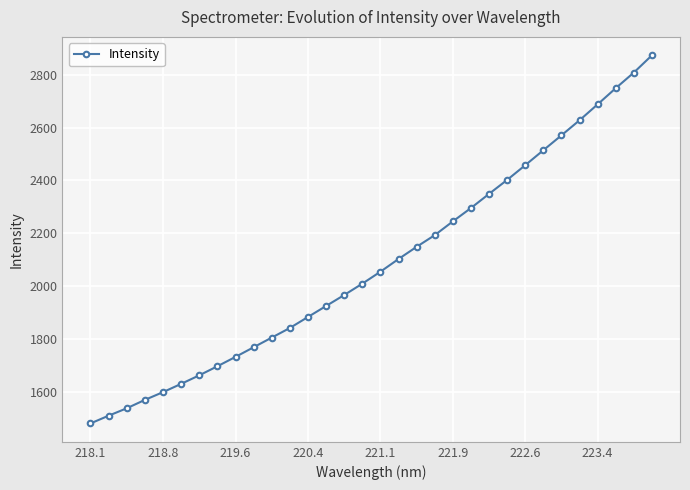

What is the value of the 30th point from the left?

2749.0